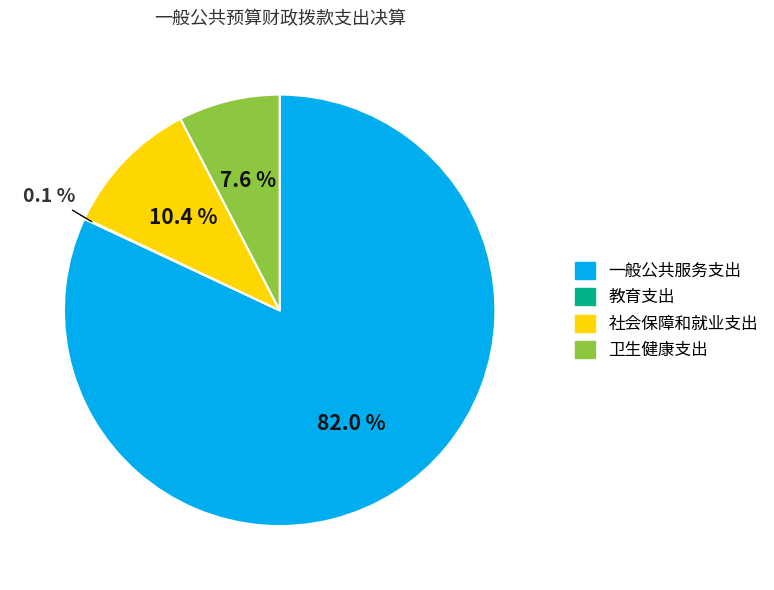

Which slice represents more than half of the pie?

一般公共服务支出